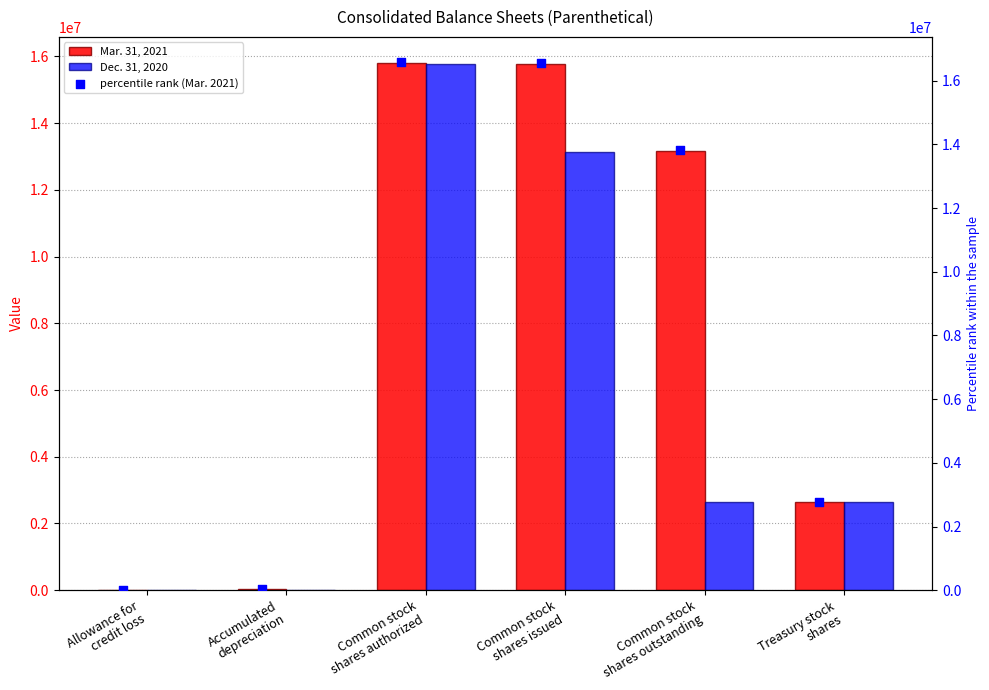

At which category is the sum across all series the highest?

Common stock
shares authorized